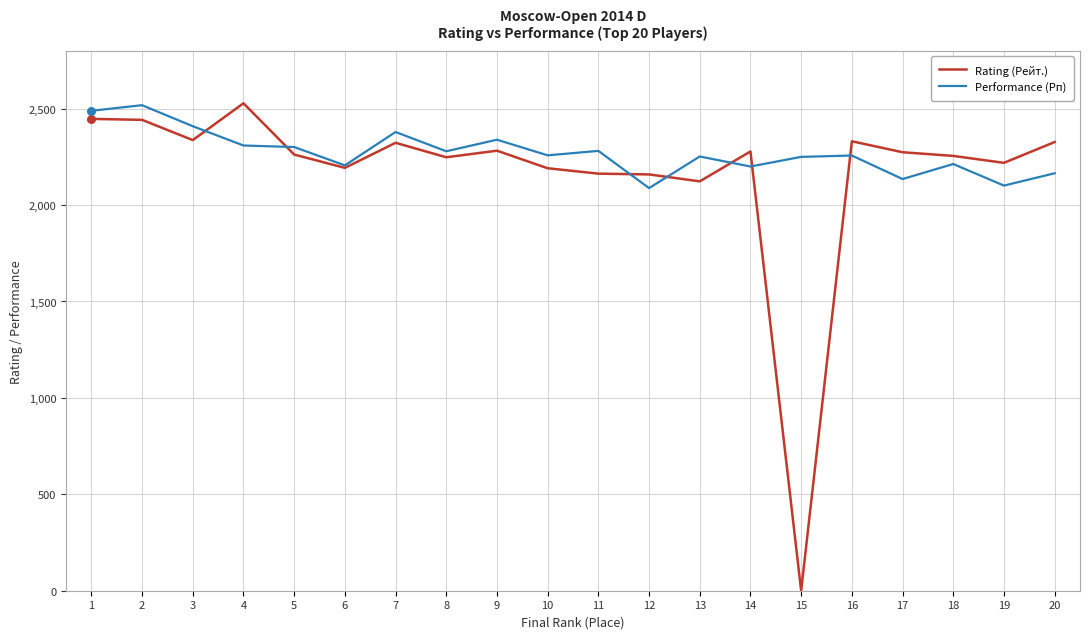

What is the total value across all series at 15?

2250